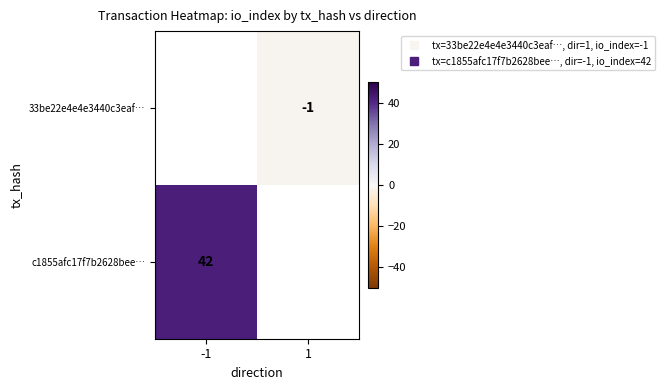

Rank the series at -1 from lowest to highest value.

33be22e4e4e3440c3eaf…, c1855afc17f7b2628bee…